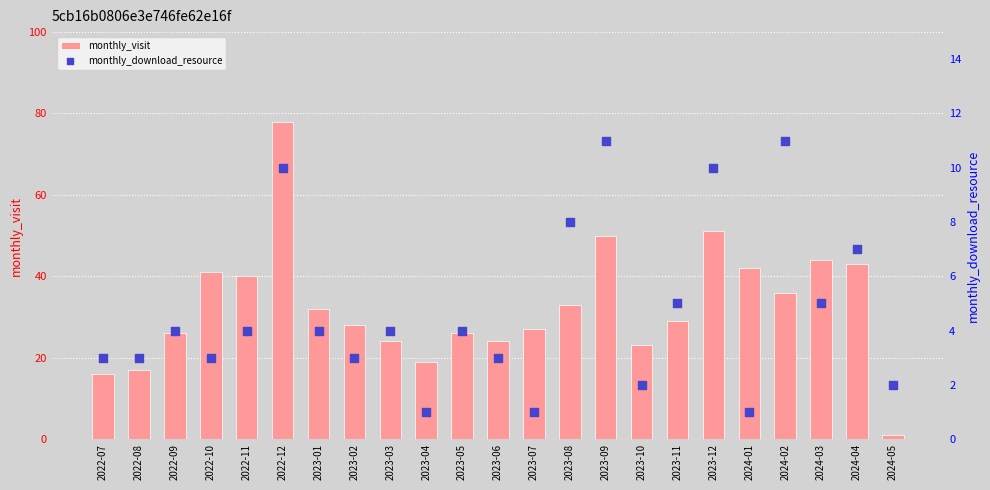

Which series has the largest total across all categories?

monthly_visit